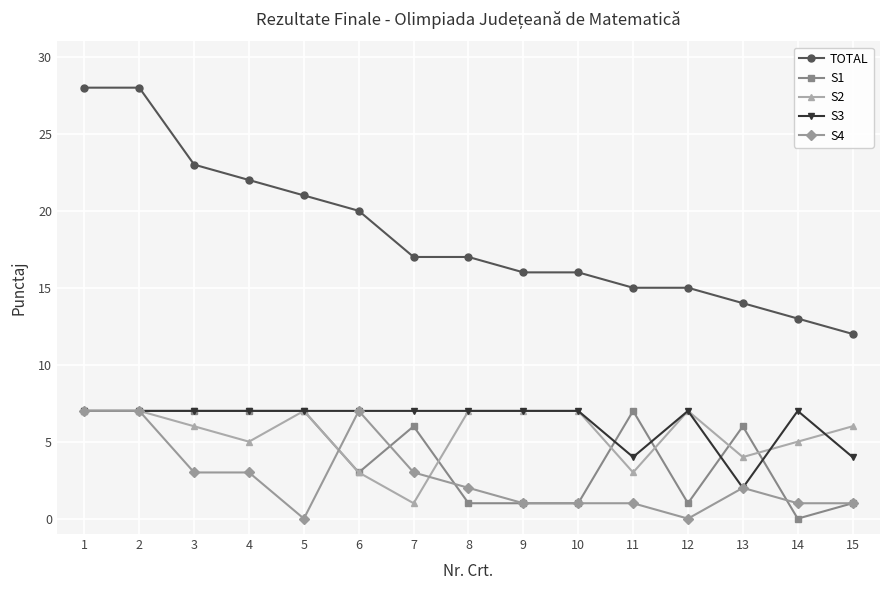

The value of S2 at 5 is 7. True or false?

True